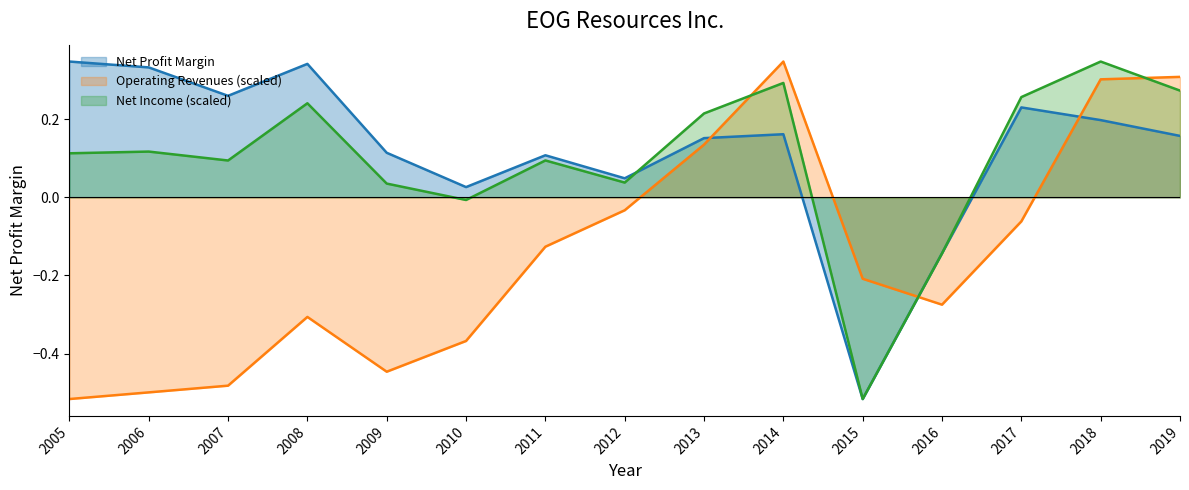

What is the greatest value displayed?

0.3